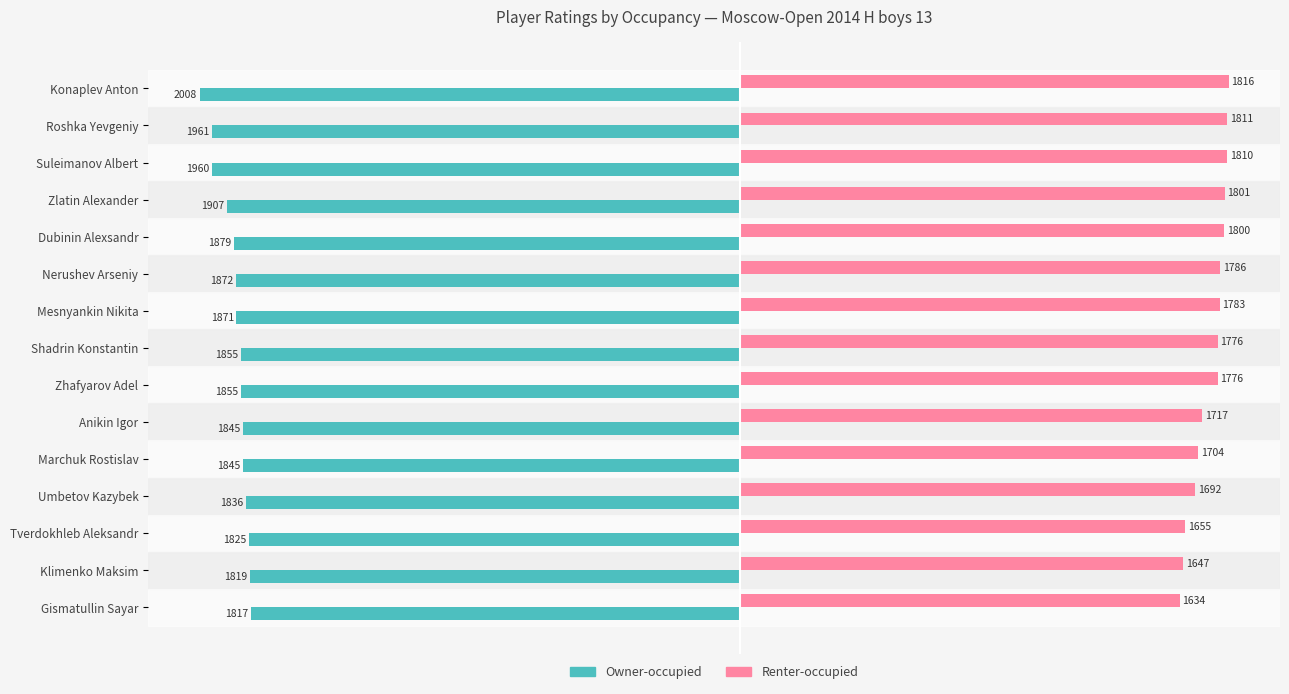

Which series has the widest spread of values?

Owner-occupied